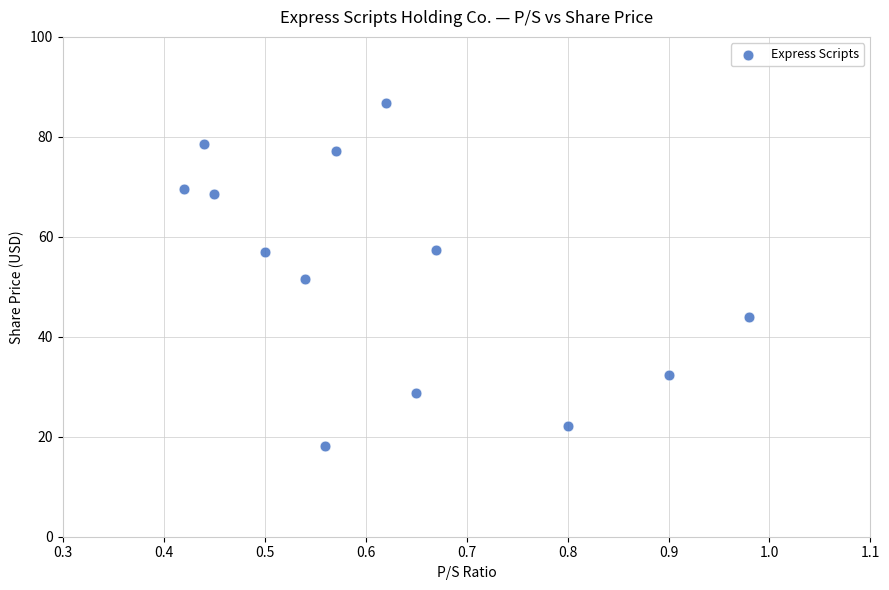

What is the range of Y values (max minus min)?

68.6